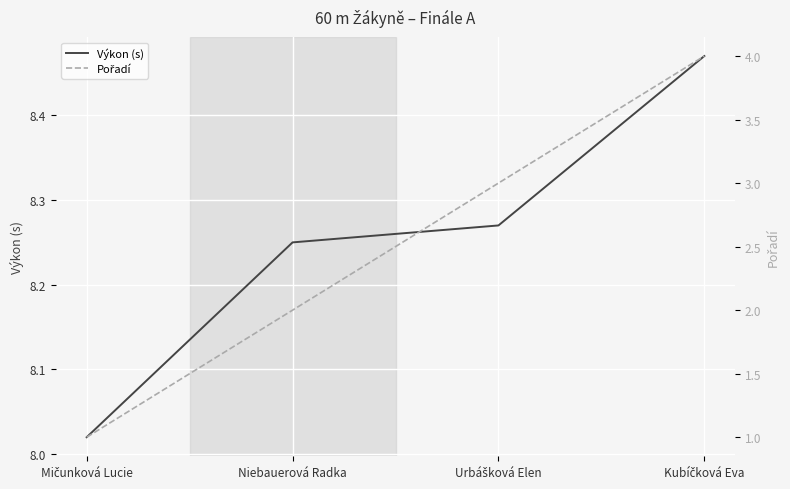

Which category has the lowest value across all series?

Mičunková Lucie